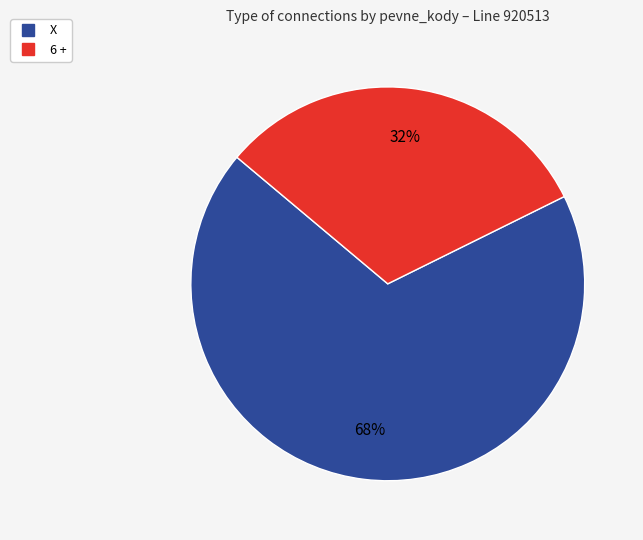

Which has a higher value, 6 + or X?

X